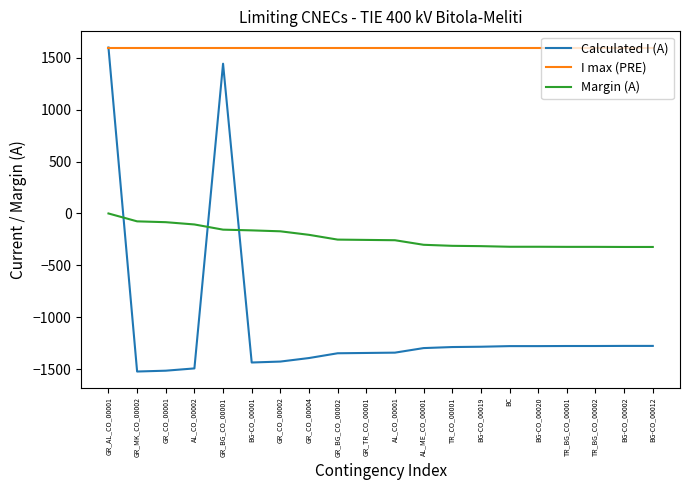

What is the sum of the I max (PRE) values at BG-CO_00012 and AL_CO_00001?

3200